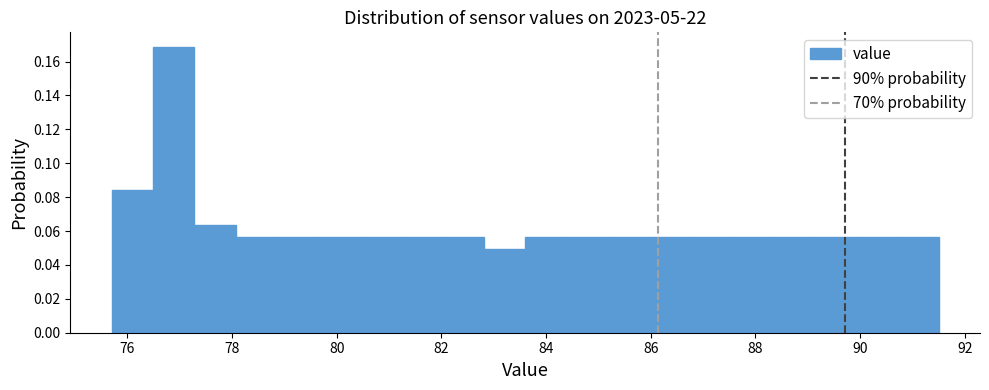

Read against the x-axis, roughly where is the centre of the tallest bar?

76.8